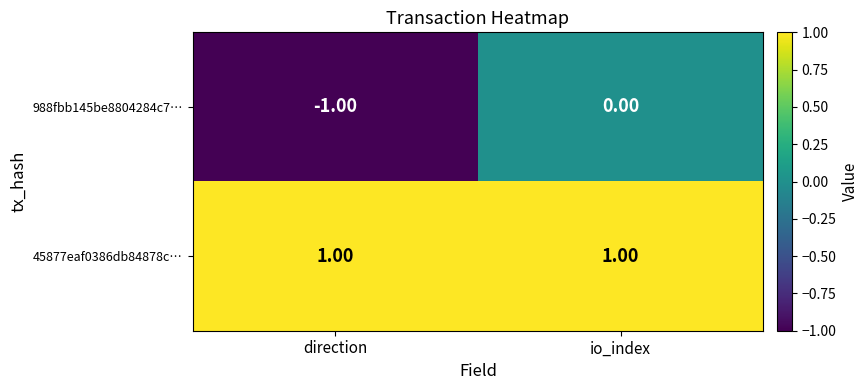

How many data points does each series have?

2